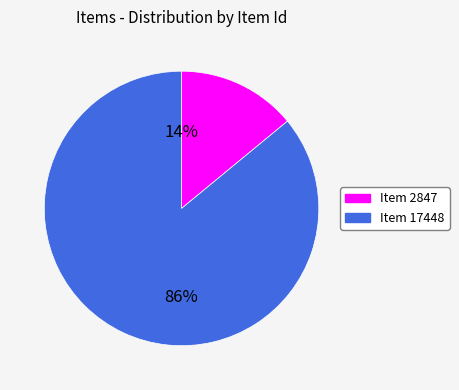

Rank the categories by value from lowest to highest.

Item 2847, Item 17448